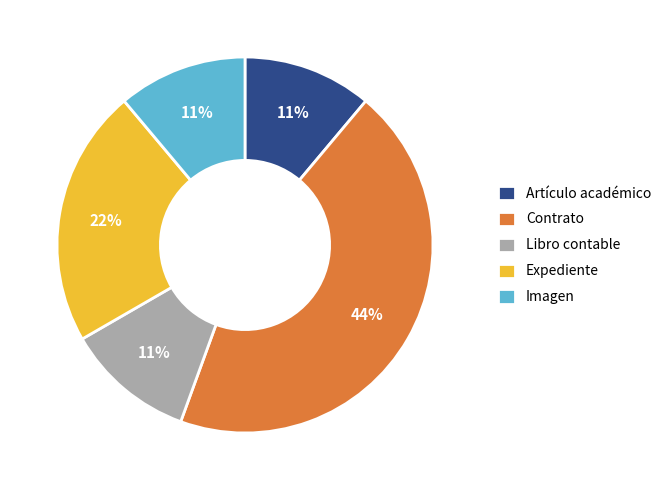

Is it true that Contrato is 20% of the pie?

False